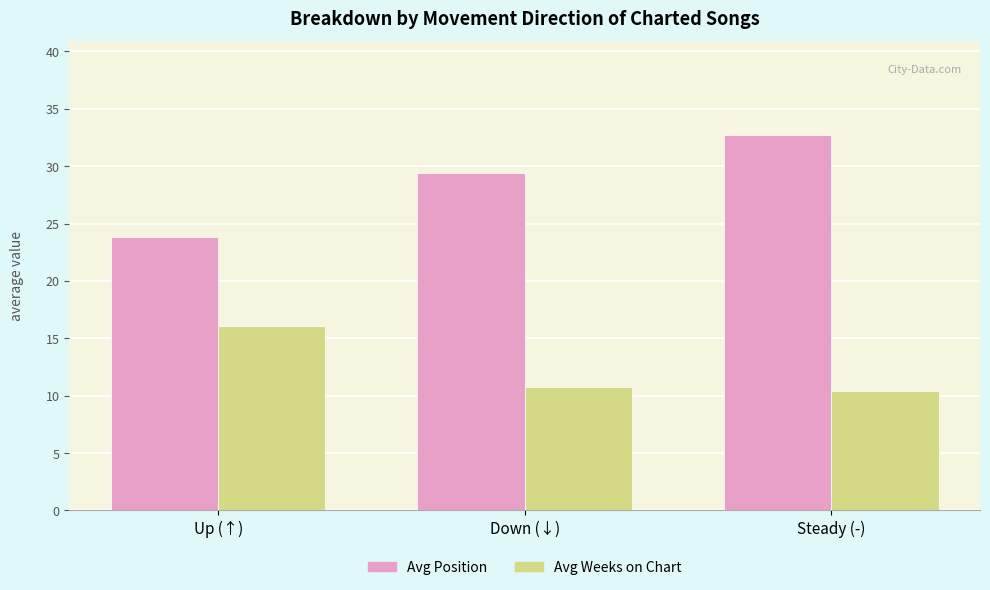

What is the difference between the highest and lowest values at Steady (-)?

22.3